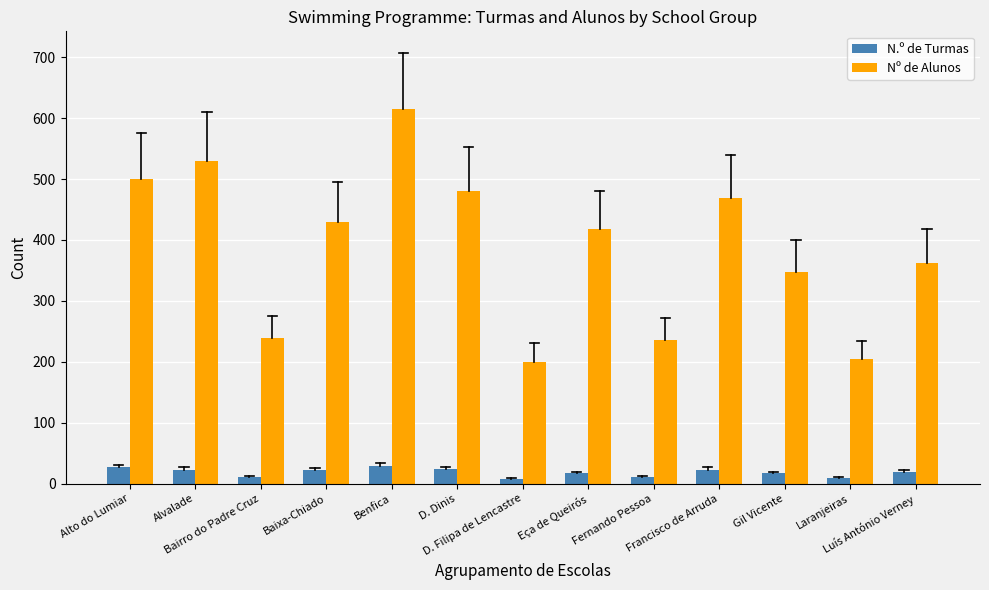

Is the value of N.º de Turmas at Bairro do Padre Cruz greater than the value of Nº de Alunos at Fernando Pessoa?

No